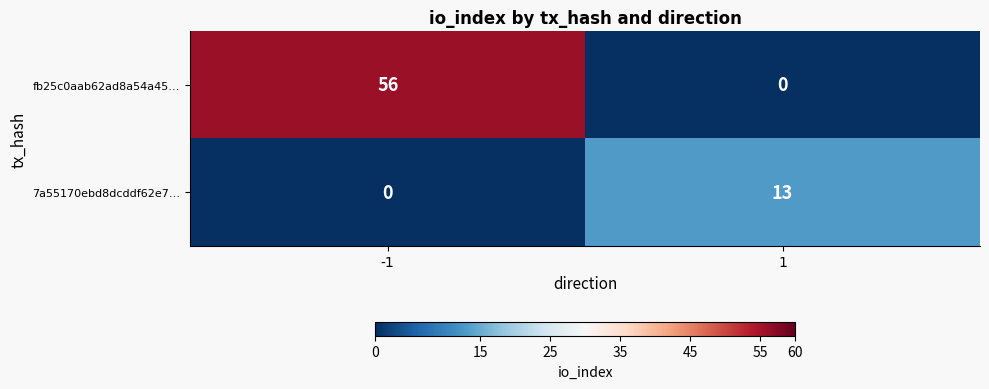

What is the average value of the fb25c0aab62ad8a54a45… series?

28